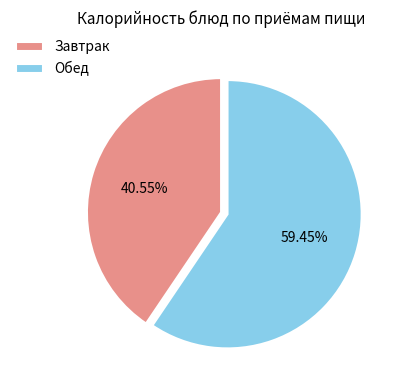

Is the sum of Обед and Завтрак greater than half?

Yes